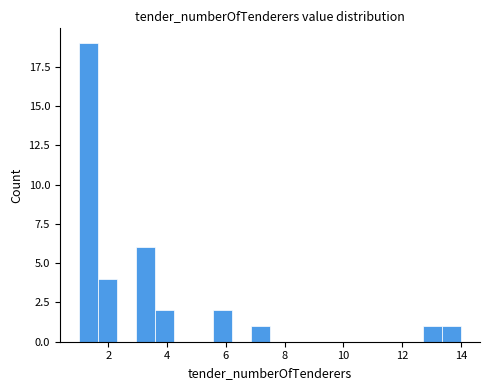

Read against the x-axis, roughly where is the centre of the tallest bar?

1.4